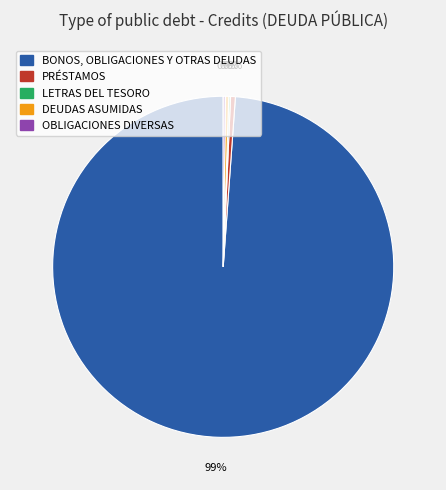

Which slice represents more than half of the pie?

BONOS, OBLIGACIONES Y OTRAS DEUDAS